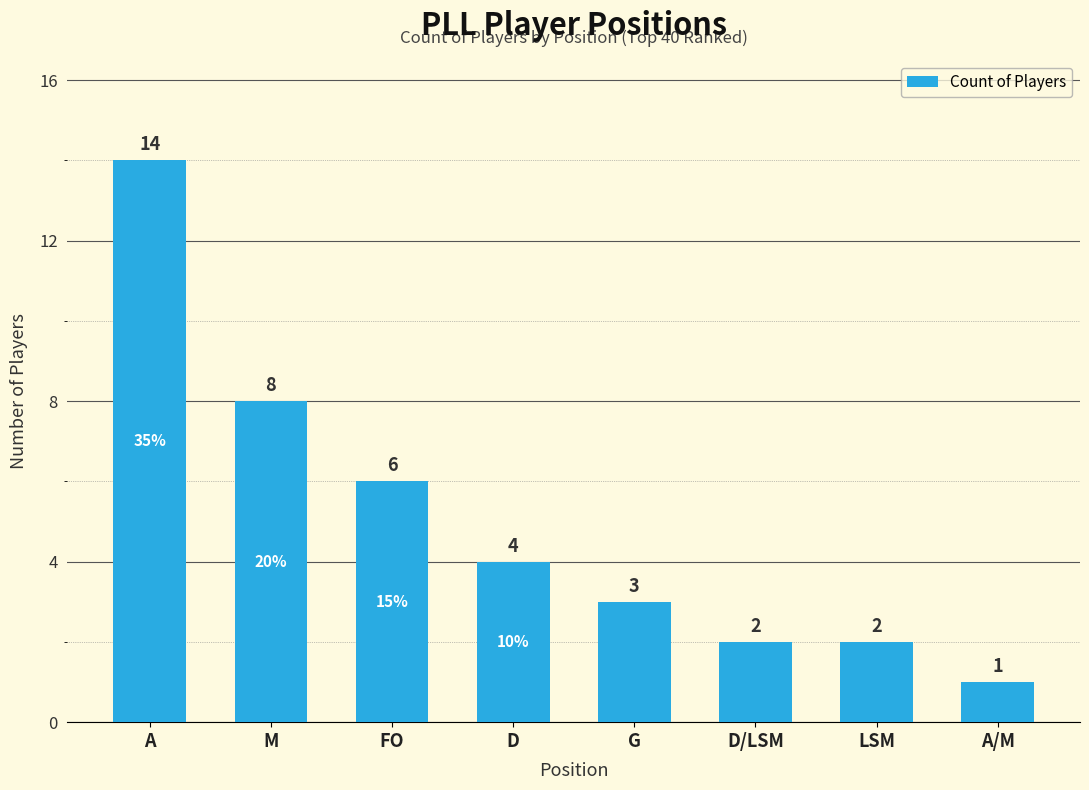

What is the label of the 6th bar from the right?

FO